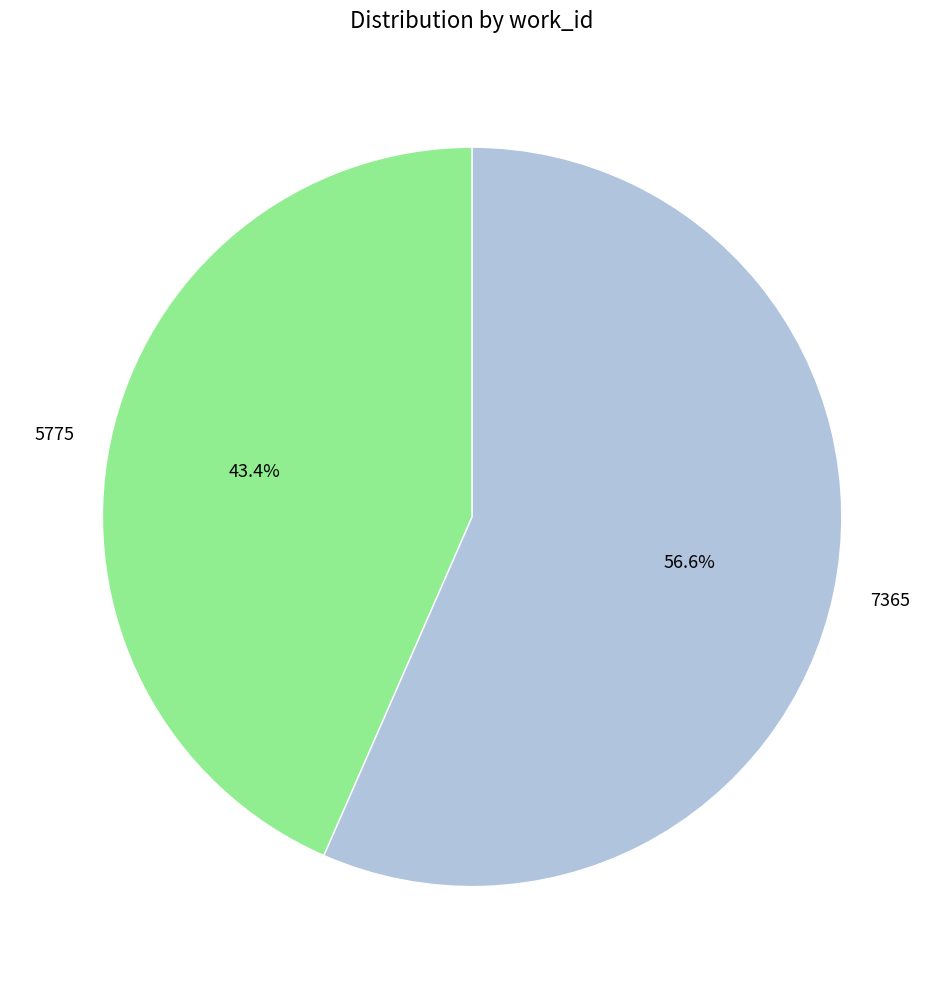

What percentage do 5775 and 7365 together represent?

100.0%